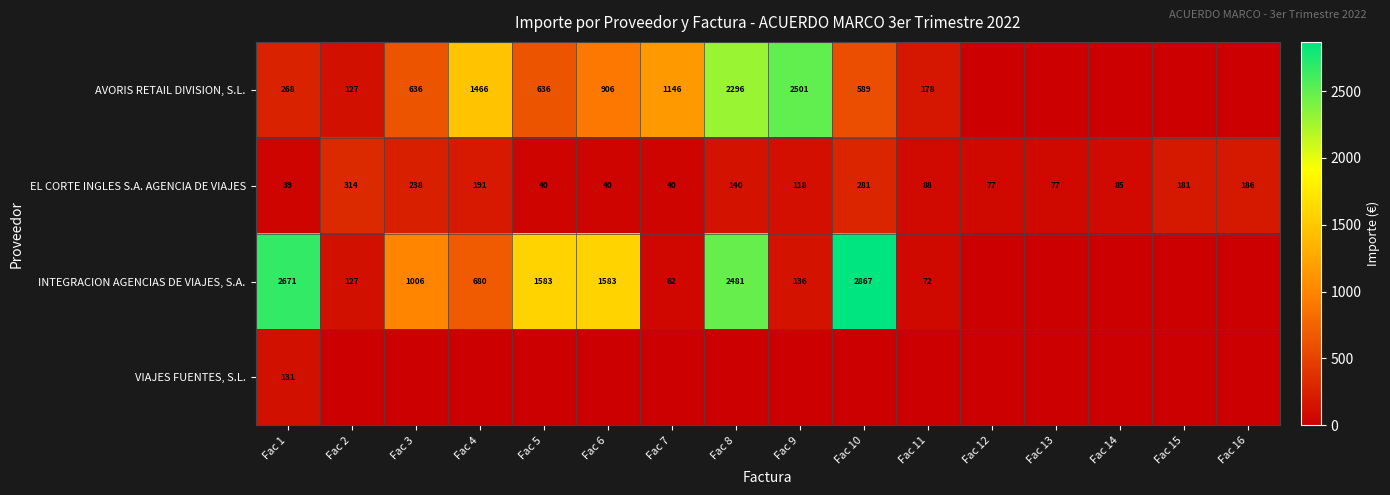

Where is EL CORTE INGLES S.A. AGENCIA DE VIAJES nearest to the value 176?

Fac 15